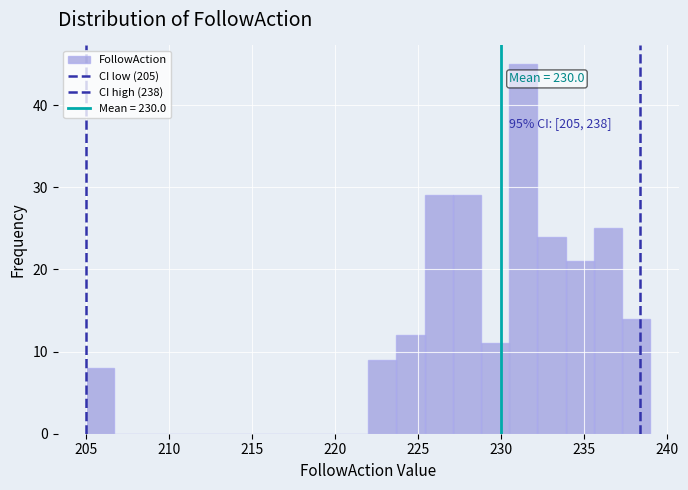

Around what value on the x-axis is the tallest bar? Give the approximate position of its centre, as read against the axis.

231.5